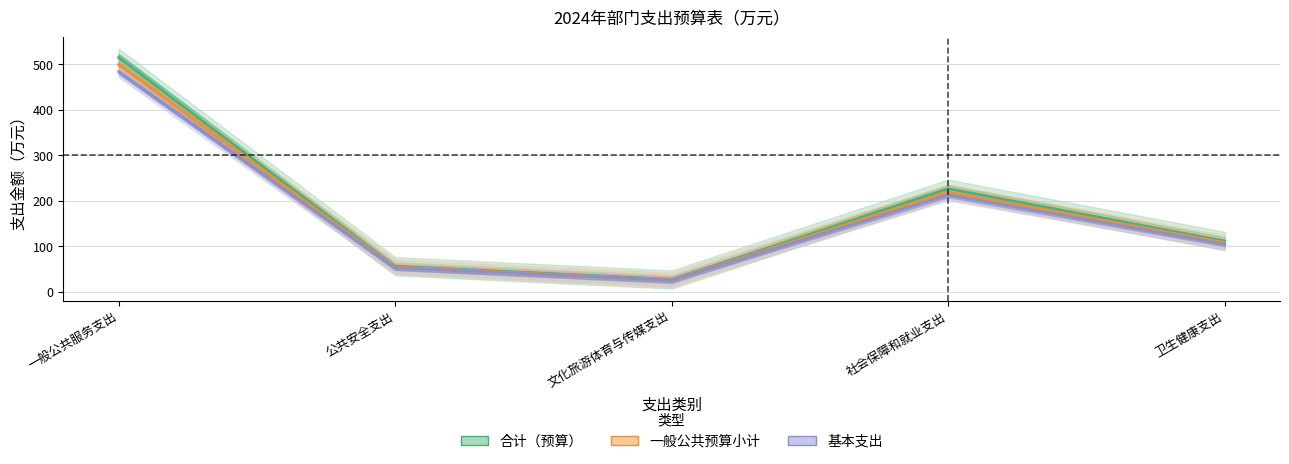

Reading right to left, extract all data points from this chart.

合计（预算）: 卫生健康支出=111.8	社会保障和就业支出=226.5	文化旅游体育与传媒支出=27.2	公共安全支出=56.5	一般公共服务支出=514.3
一般公共预算小计: 卫生健康支出=108.4	社会保障和就业支出=219.7	文化旅游体育与传媒支出=26.4	公共安全支出=54.8	一般公共服务支出=498.9
基本支出: 卫生健康支出=105.1	社会保障和就业支出=212.9	文化旅游体育与传媒支出=25.6	公共安全支出=53.1	一般公共服务支出=483.5